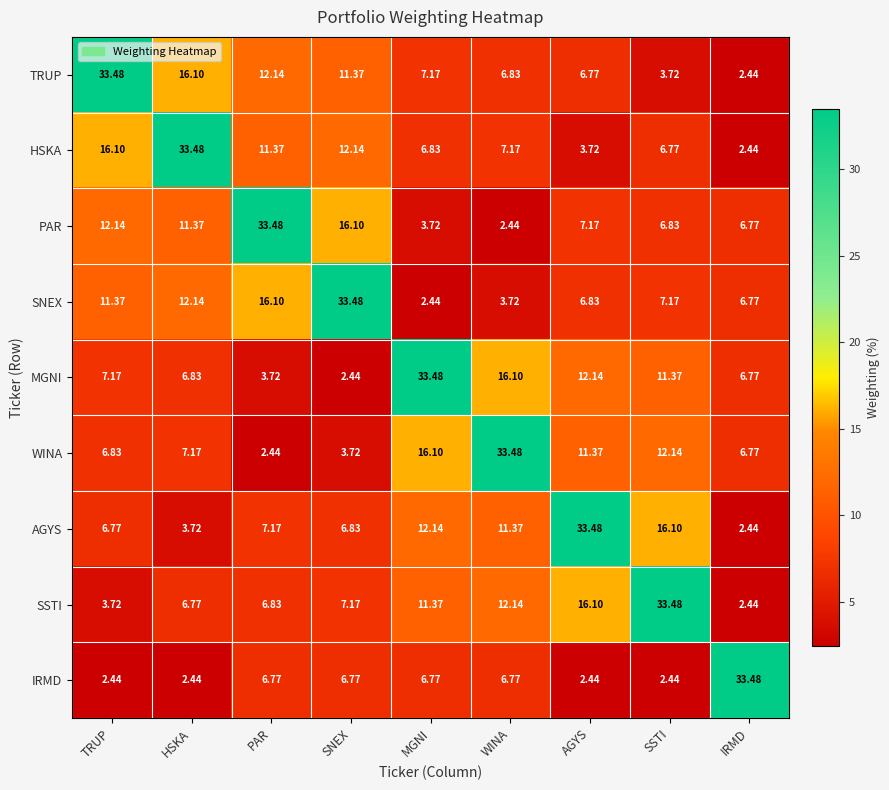

Where is HSKA nearest to the value 17?

TRUP